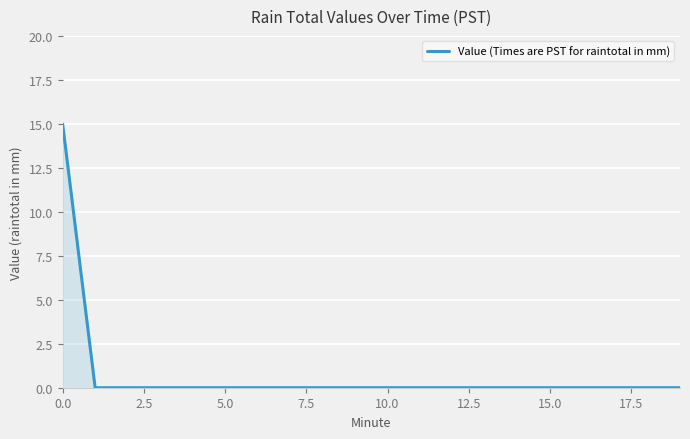

What is the difference between the maximum and minimum values?

15.0